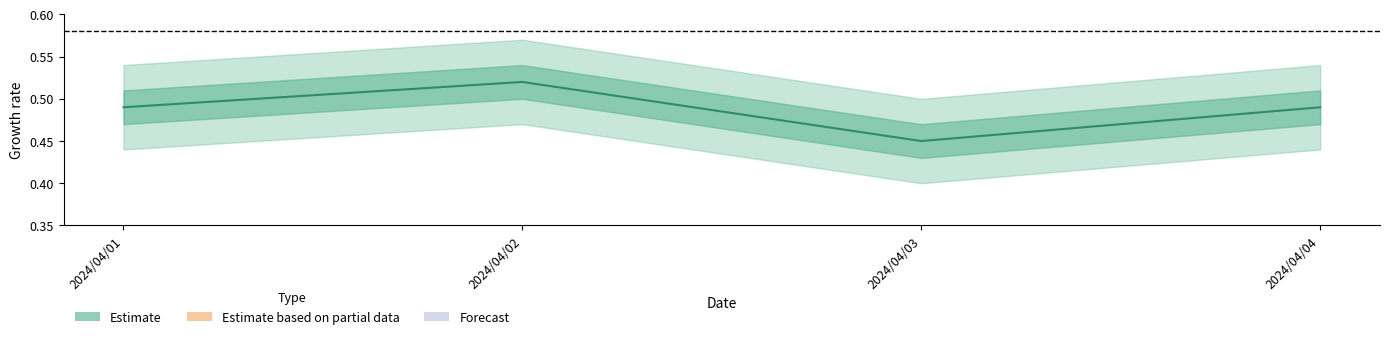

What is the approximate value at 2024/04/04?

0.5